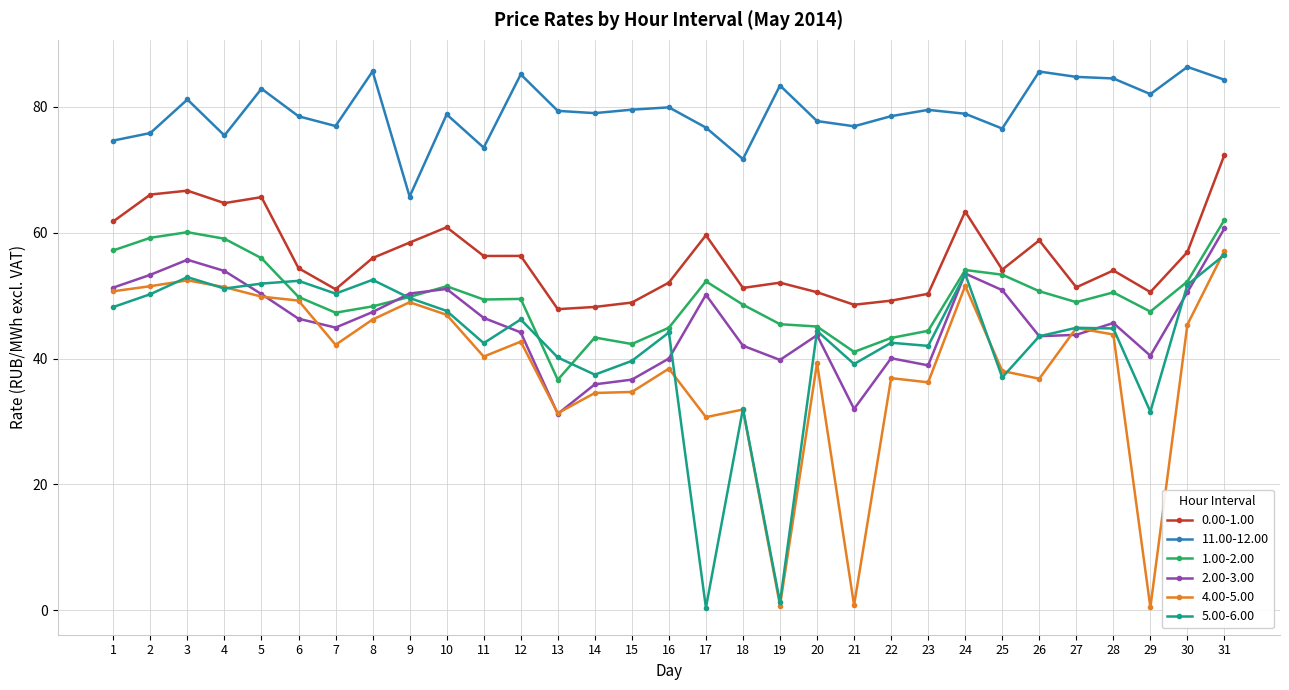

What is the spread (max minus min) of values at 16?

41.5